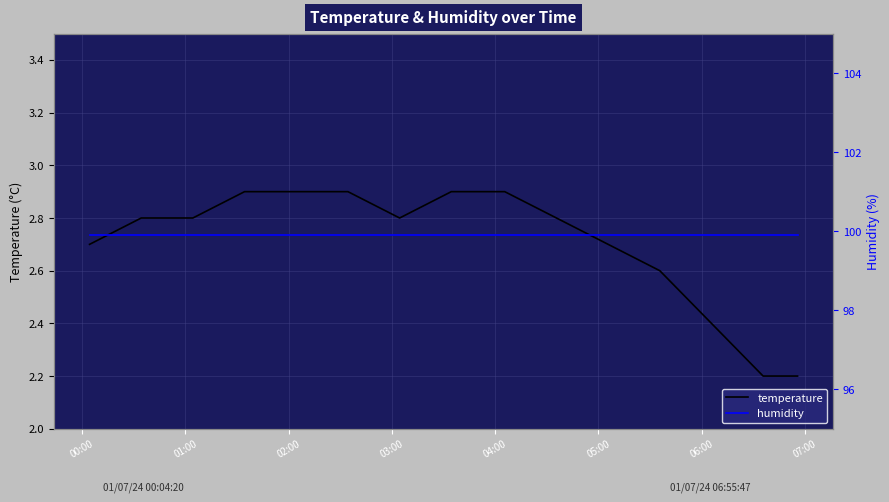

What position from the left is 04:00?

5